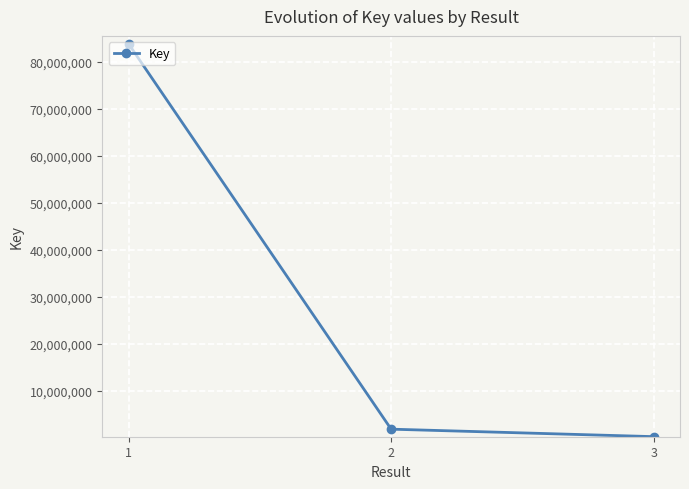

How many series are shown in this chart?

1